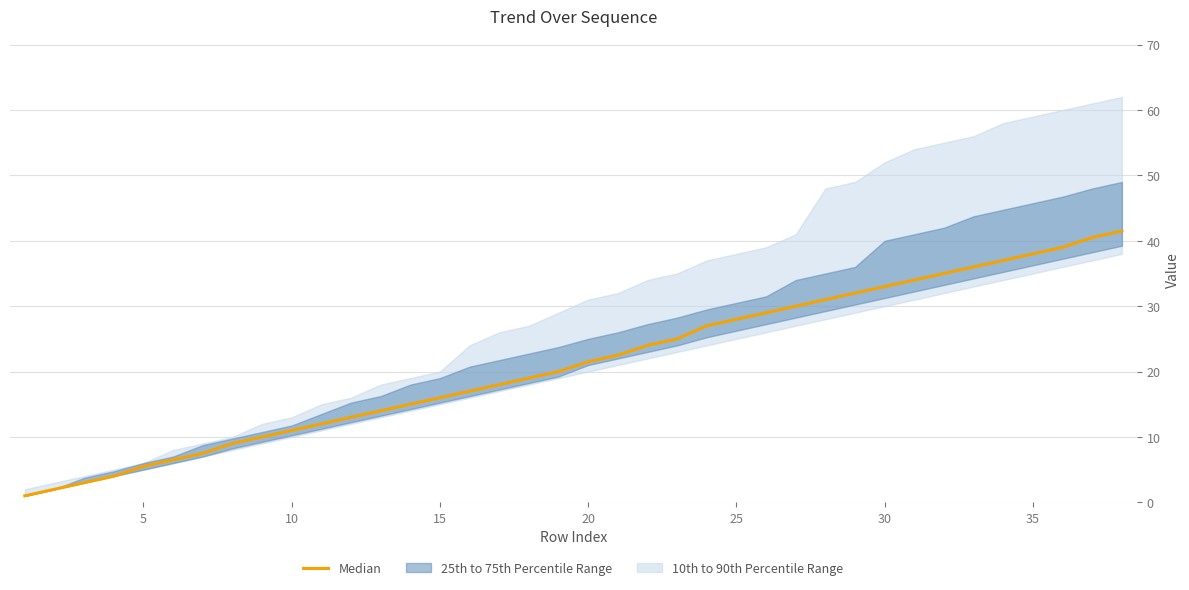

Reading left to right, extract all data points from this chart.

1.0	2.0	3.0	4.0	5.5	6.5	7.5	9.0	10.0	11.0	12.0	13.0	14.0	15.0	16.0	17.0	18.0	19.0	20.0	21.5	22.5	24.0	25.0	27.0	28.0	29.0	30.0	31.0	32.0	33.0	34.0	35.0	36.0	37.0	38.0	39.0	40.5	41.5